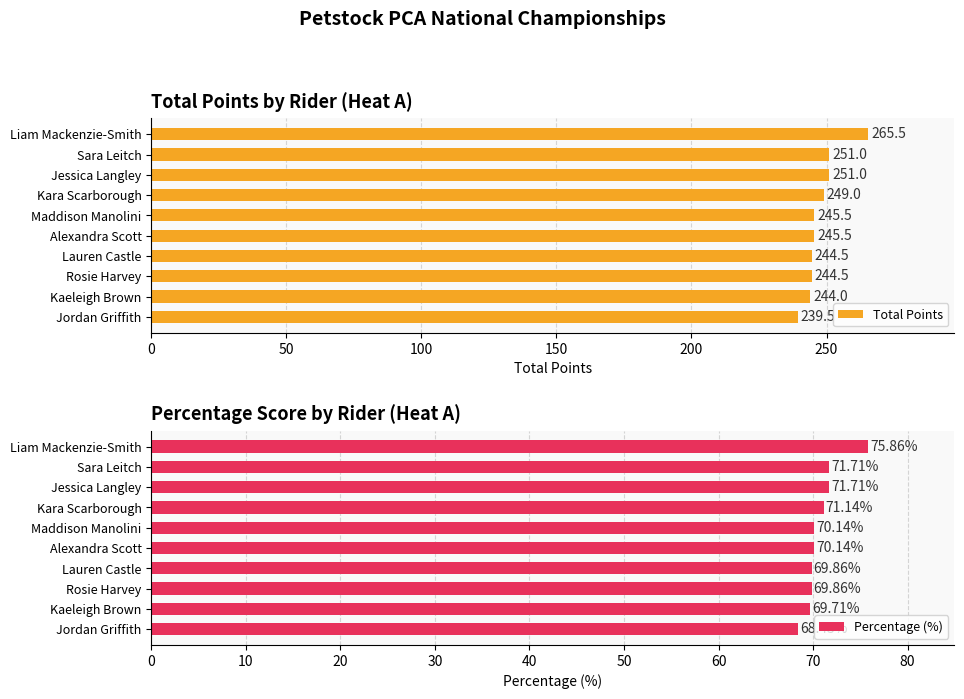

Which series has the widest spread of values?

Total Points